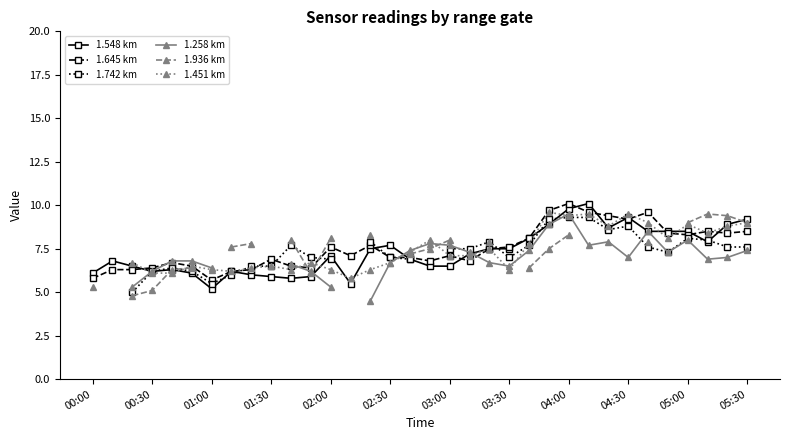

True or false: 1.548 km has a value of 2.4 at 00:00.

False